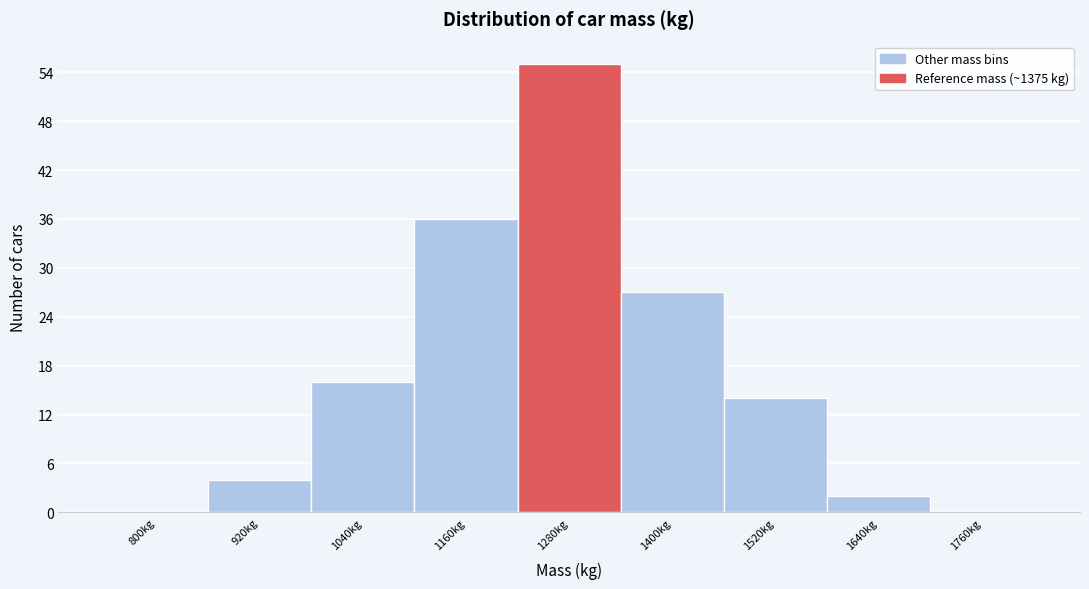

Reading left to right, list all the values displayed in this chart.

800kg=0	920kg=4	1040kg=16	1160kg=36	1280kg=55	1400kg=27	1520kg=14	1640kg=2	1760kg=0